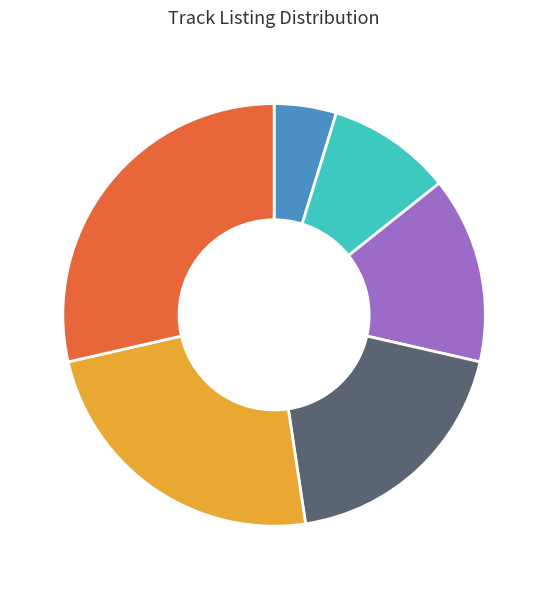

Is there a majority slice in this chart?

No